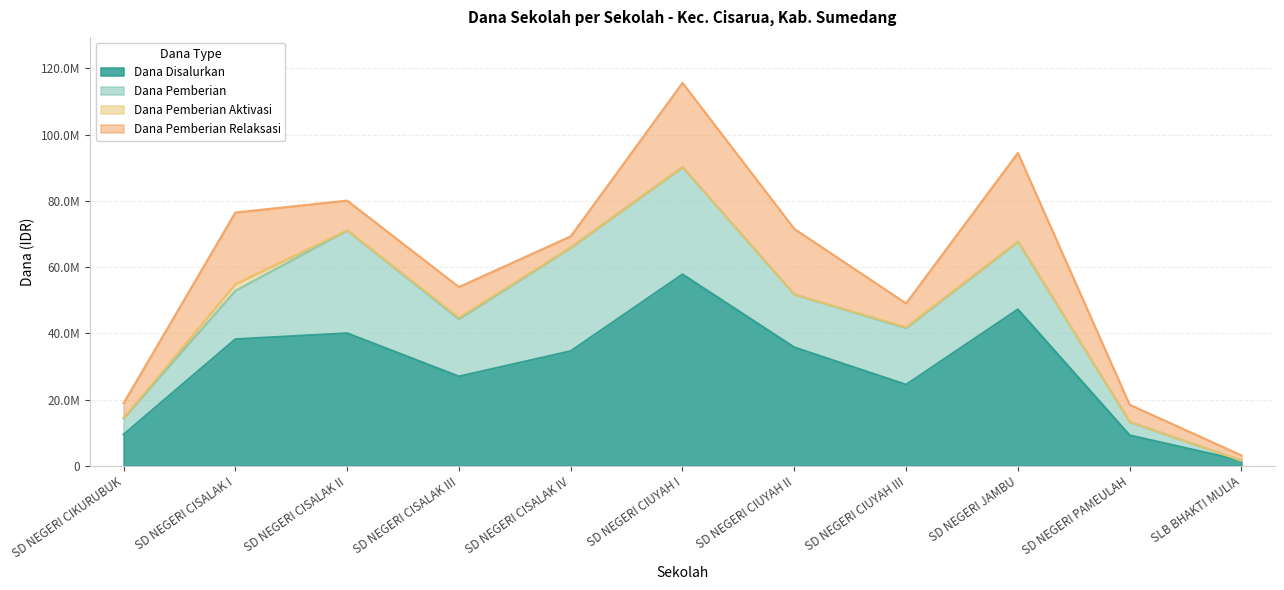

Reading left to right, extract all data points from this chart.

Dana Disalurkan: 9450000	38250000	40050000	27000000	34650000	57825000	35775000	24525000	47250000	9225000	1575000
Dana Pemberian: 4950000	14625000	31050000	17325000	31275000	32400000	15975000	17100000	20475000	4050000	0
Dana Pemberian Aktivasi: 0	2025000	0	450000	0	0	0	225000	0	0	0
Dana Pemberian Relaksasi: 4500000	21600000	9000000	9225000	3375000	25425000	19800000	7200000	26775000	5175000	1575000